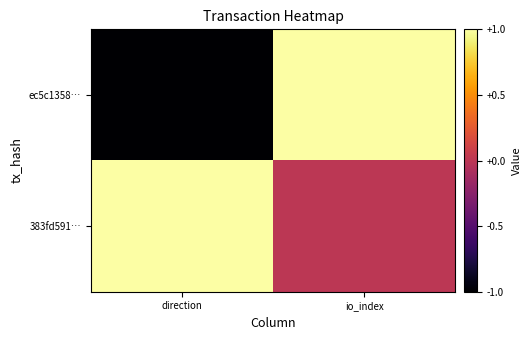

What is the spread (max minus min) of values at direction?

2